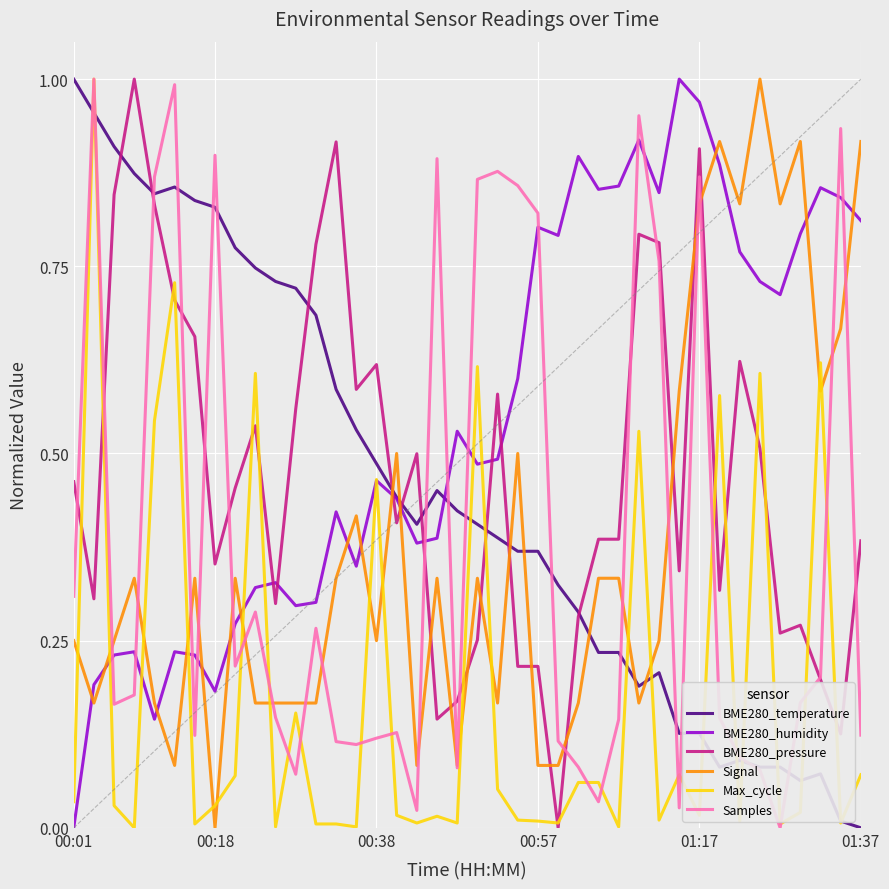

What are all the series names shown in the legend?

BME280_temperature, BME280_humidity, BME280_pressure, Signal, Max_cycle, Samples